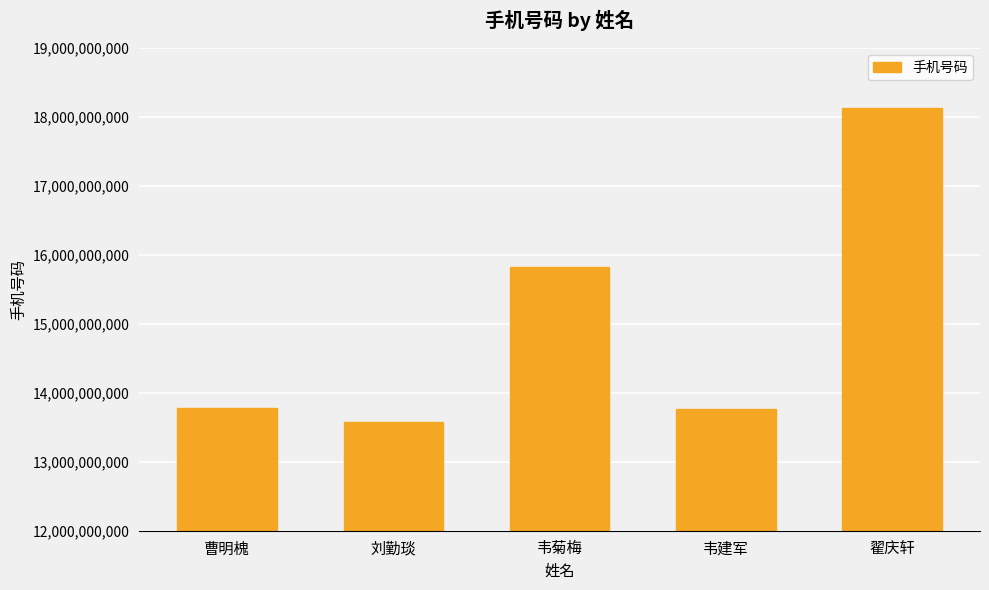

What is the smallest value displayed?

13569866196